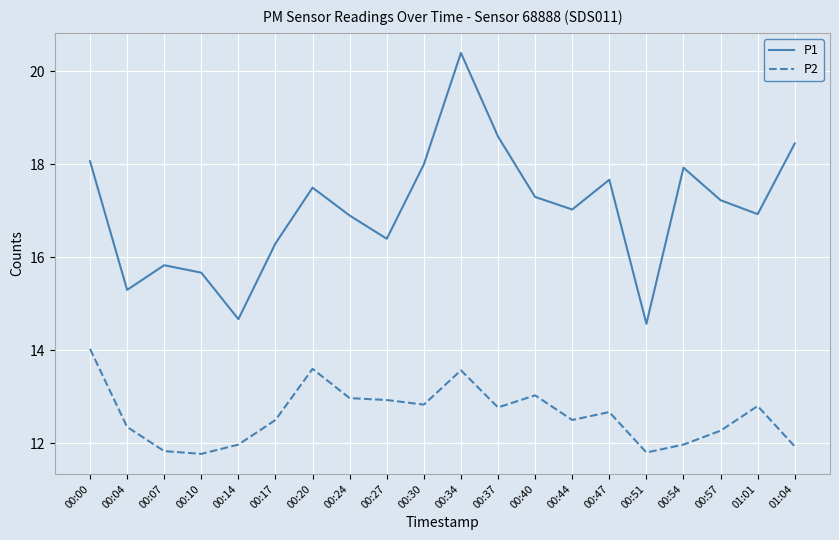

What is the difference between the second highest and minimum values in the P1 series?

4.0